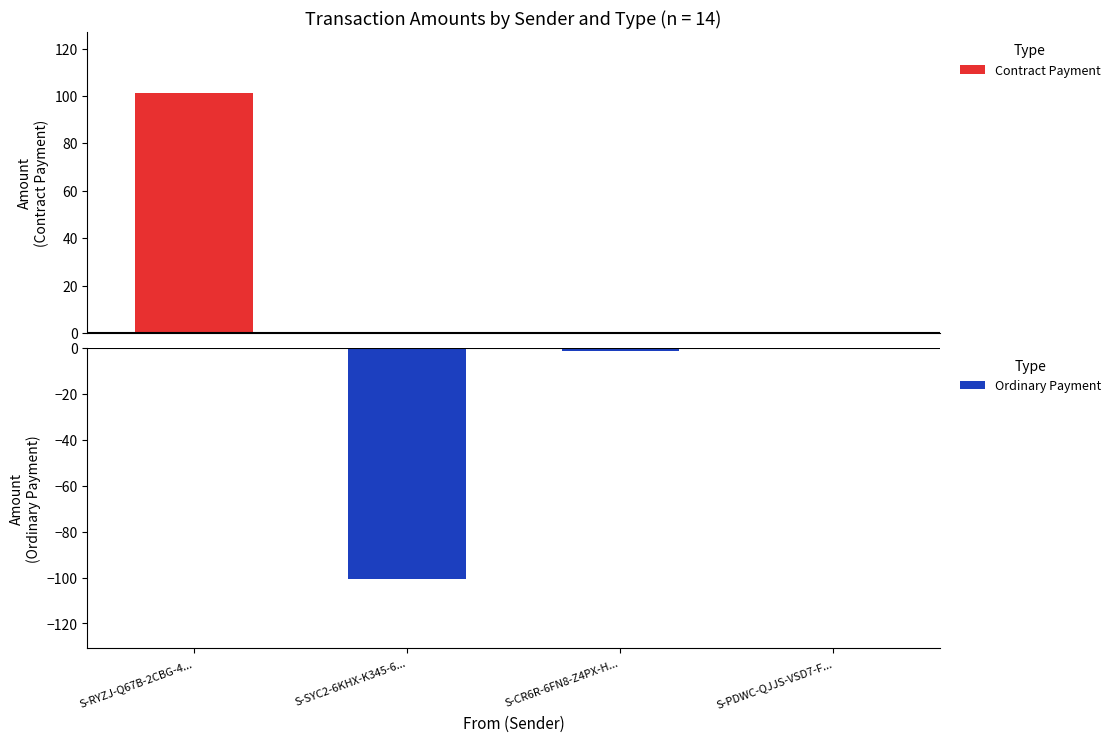

How many distinct data groups are displayed?

2